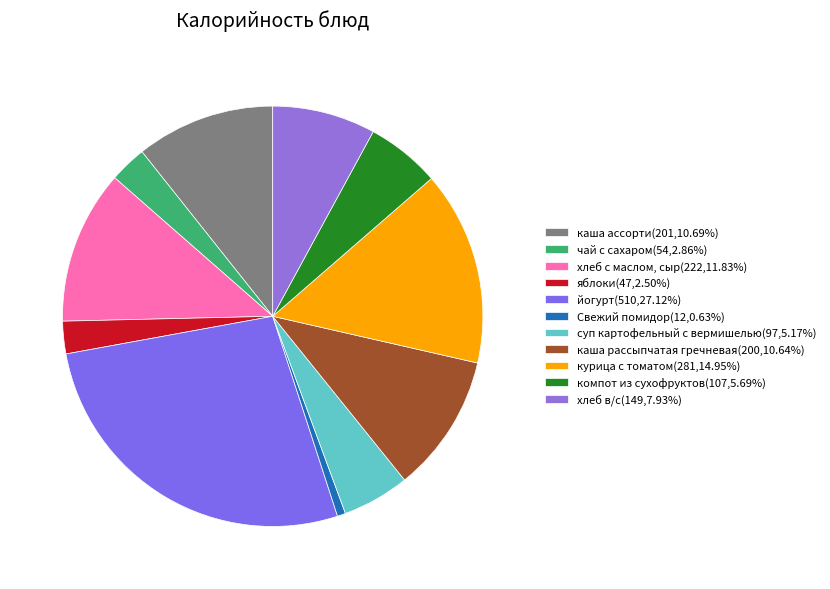

Which category has the smallest portion of the pie?

Свежий помидор